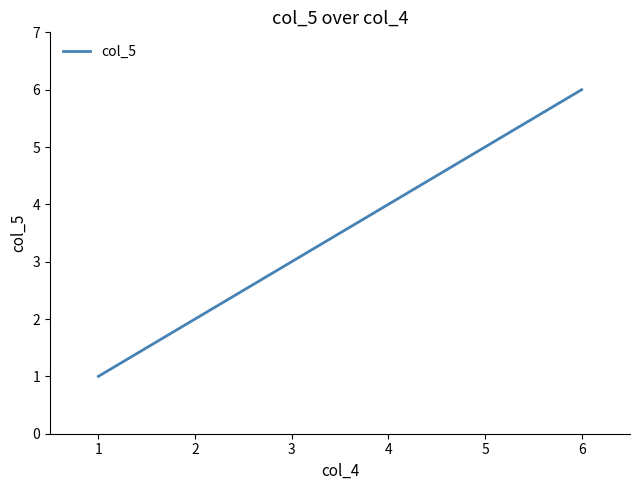

Is it true that the value at 5 is 5?

True